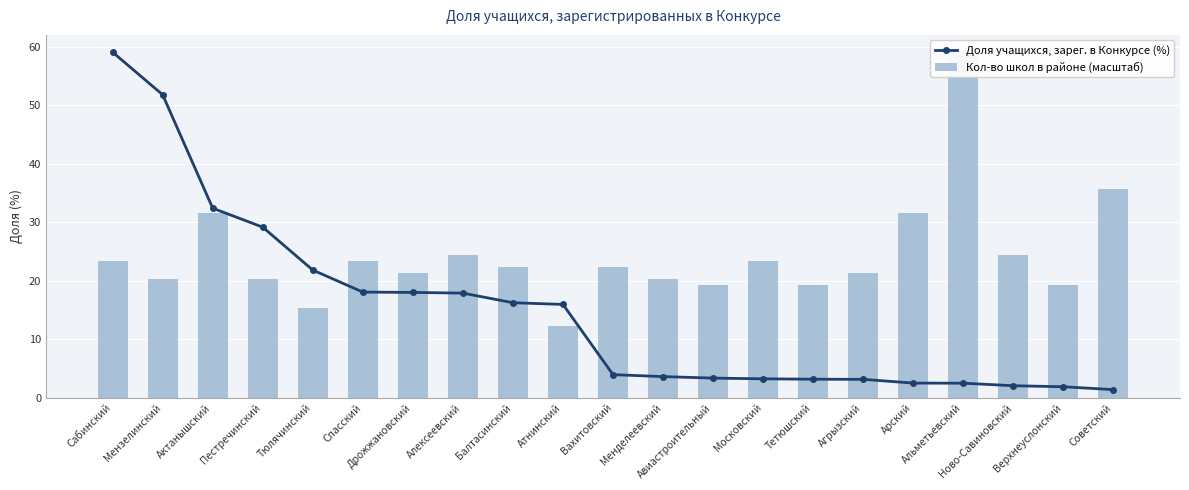

What is the value of the Доля учащихся, зарег. в Конкурсе (%) bar at the 6th from the left?

18.1